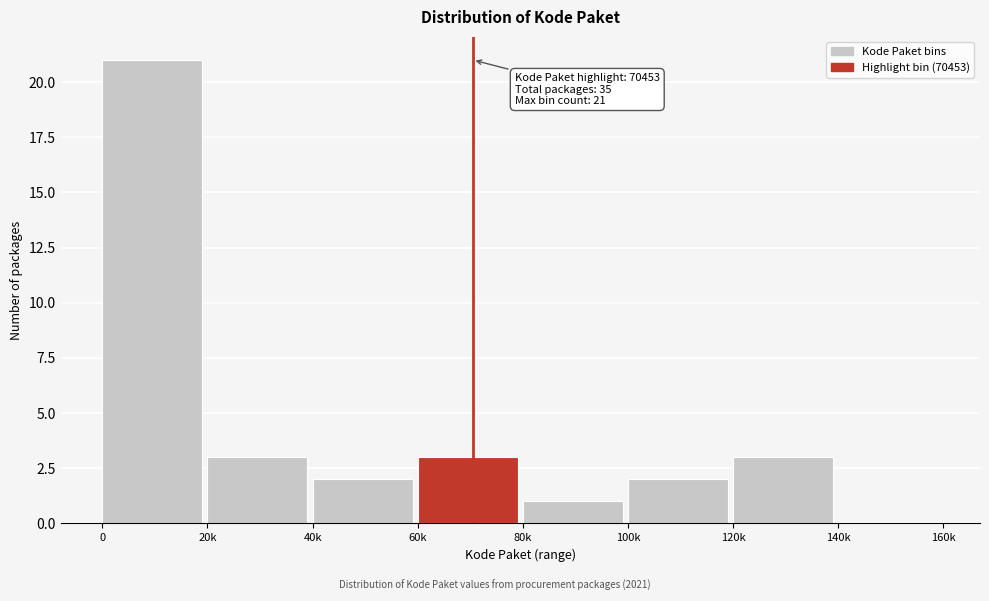

Reading right to left, what are all the values shown in this chart?

140k=0	120k=3	100k=2	80k=1	60k=3	40k=2	20k=3	0=21